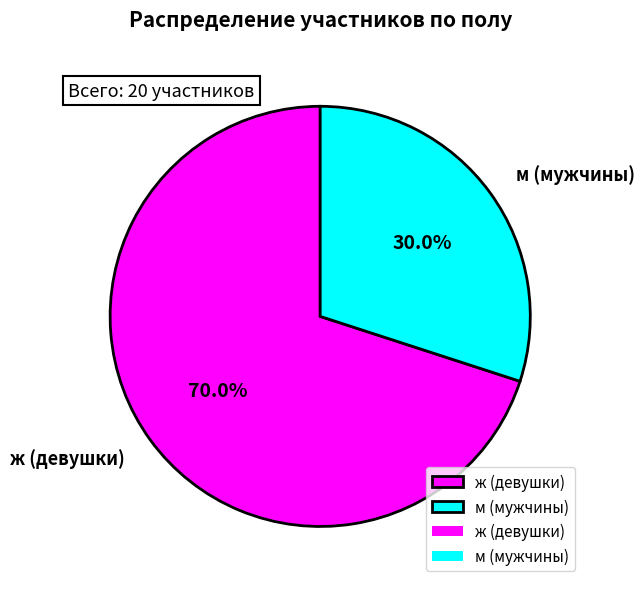

How many segments does this pie chart have?

2